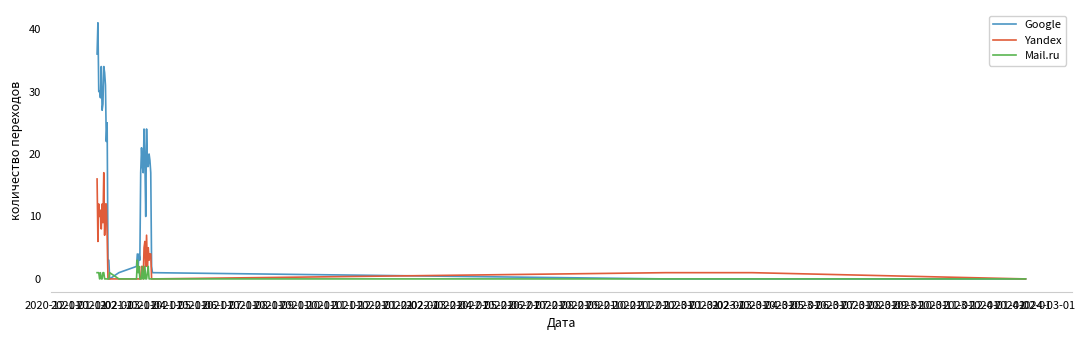

How many Mail.ru values are between 0 and 1?

35